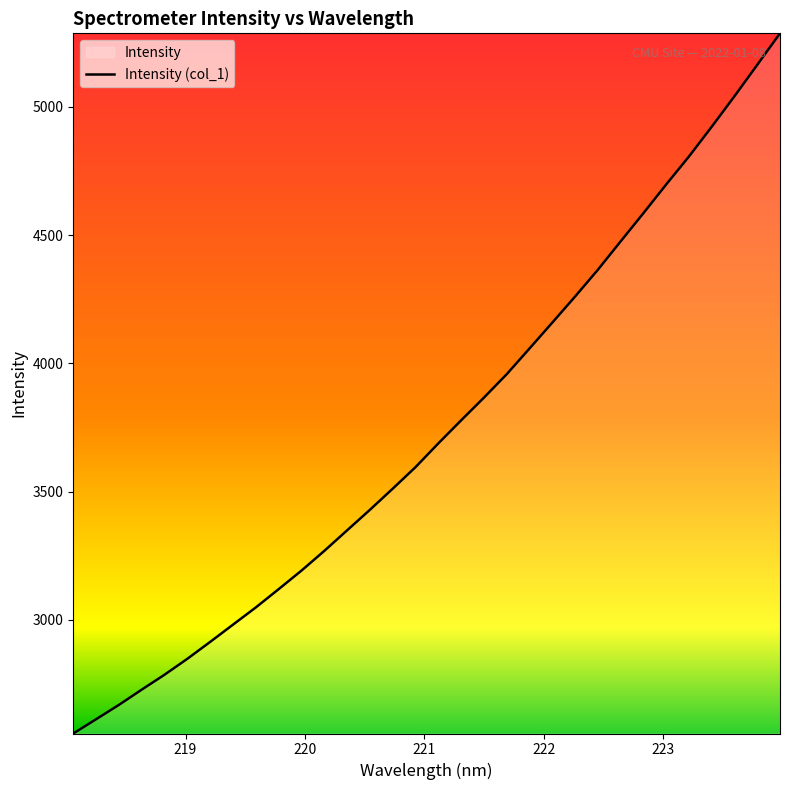

What is the greatest value displayed?

5285.8